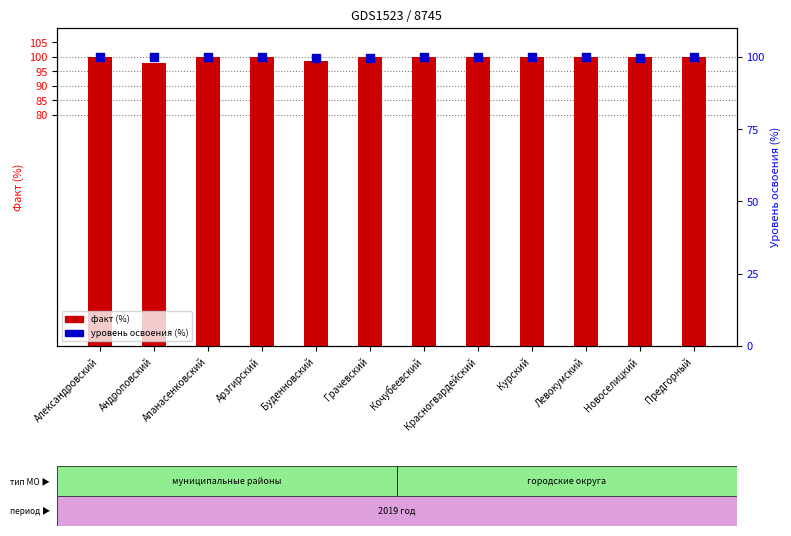

Is the value of факт (%) at Апанасенковский greater than the value of уровень освоения (%) at Предгорный?

No